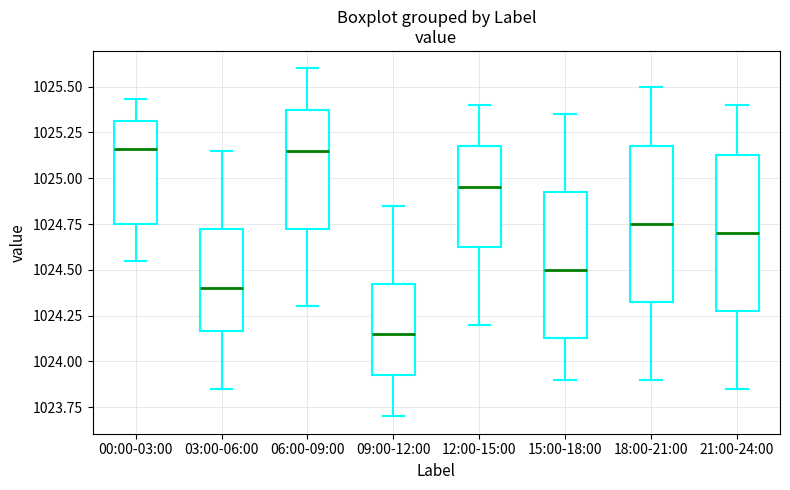

Reading left to right, read every box against the y-axis: the position of its median line, the range the box covers, and the ends of its whiskers. The values are not printed on the chart, so give them approximately, as read against the axis.

00:00-03:00: median 1025.15, box 1024.75 to 1025.30, whiskers 1024.55 to 1025.45
03:00-06:00: median 1024.40, box 1024.15 to 1024.75, whiskers 1023.85 to 1025.15
06:00-09:00: median 1025.15, box 1024.75 to 1025.40, whiskers 1024.30 to 1025.60
09:00-12:00: median 1024.15, box 1023.95 to 1024.45, whiskers 1023.70 to 1024.85
12:00-15:00: median 1024.95, box 1024.65 to 1025.20, whiskers 1024.20 to 1025.40
15:00-18:00: median 1024.50, box 1024.15 to 1024.95, whiskers 1023.90 to 1025.35
18:00-21:00: median 1024.75, box 1024.35 to 1025.20, whiskers 1023.90 to 1025.50
21:00-24:00: median 1024.70, box 1024.30 to 1025.15, whiskers 1023.85 to 1025.40